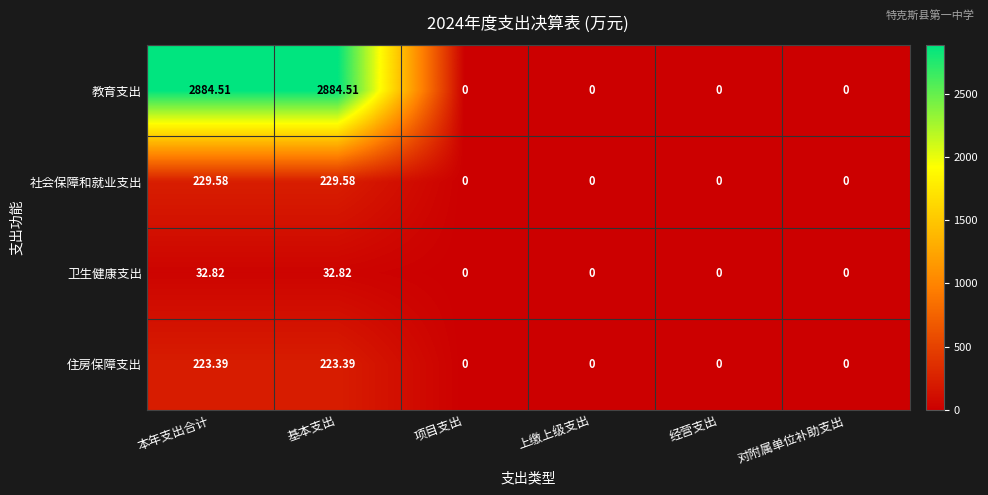

Which series changed the most between 本年支出合计 and 对附属单位补助支出?

教育支出